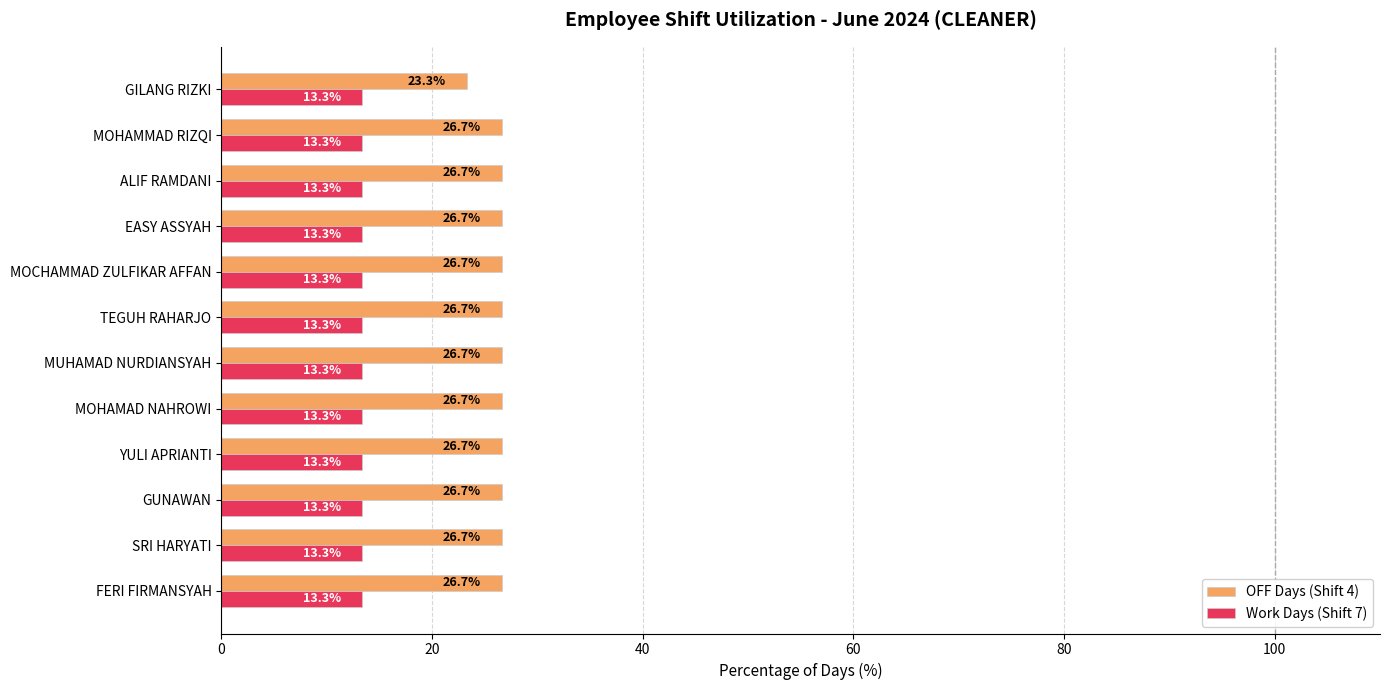

At TEGUH RAHARJO, list the series in order from smallest to largest.

Work Days (Shift 7), OFF Days (Shift 4)